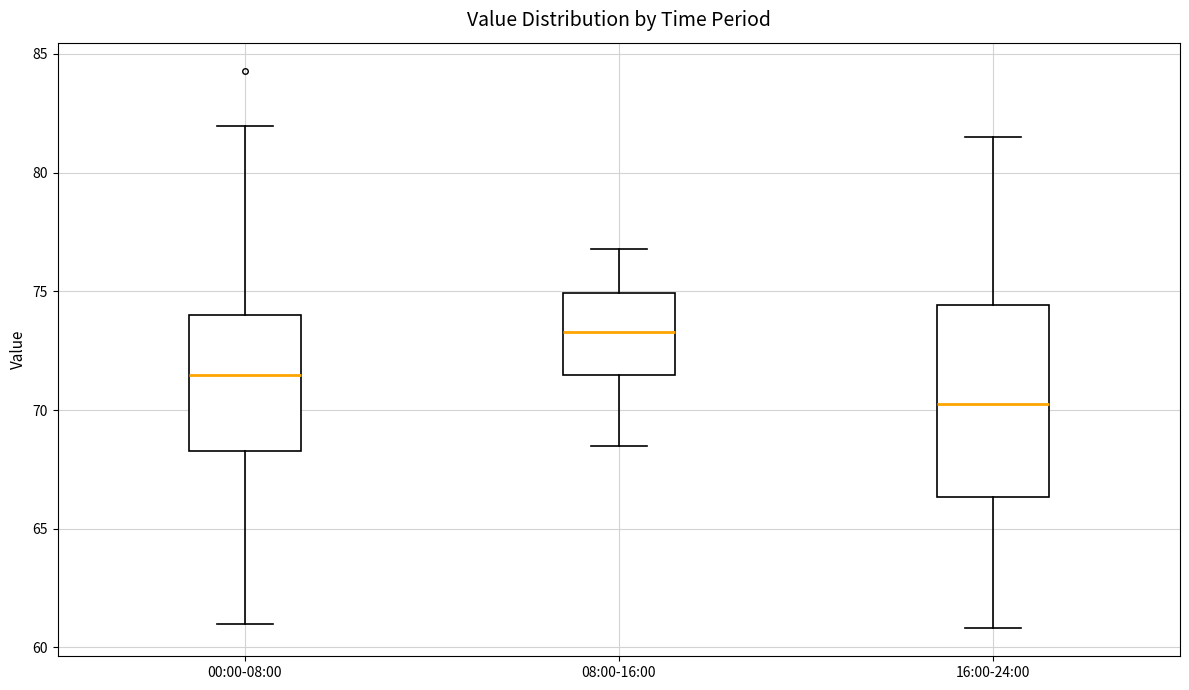

Reading left to right, transcribe this box plot: for each box, give where its median line is, the range the box spans, and where its two whiskers end, as read against the y-axis. The values are not printed on the chart, so give them approximately, as read against the axis.

00:00-08:00: median 71.5, box 68.5 to 74.0, whiskers 61.0 to 82.0
08:00-16:00: median 73.5, box 71.5 to 75.0, whiskers 68.5 to 77.0
16:00-24:00: median 70.5, box 66.5 to 74.5, whiskers 61.0 to 81.5